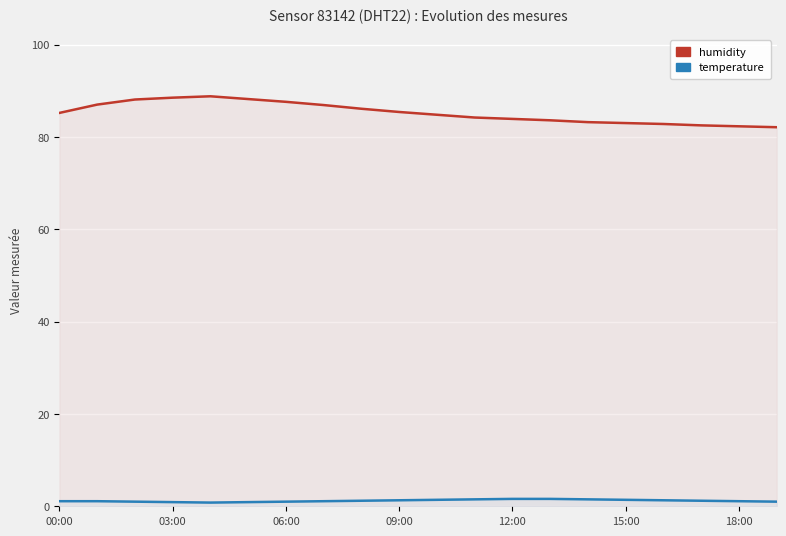

True or false: temperature and humidity cross at least once.

False